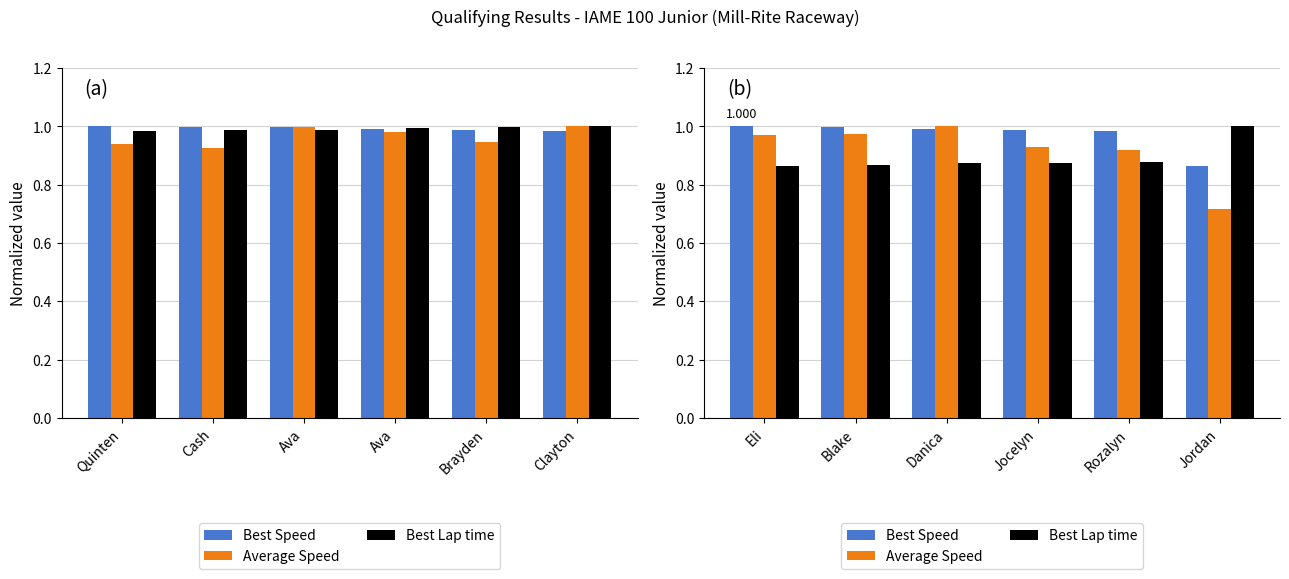

What is the label of the 2nd bar from the right?

Rozalyn